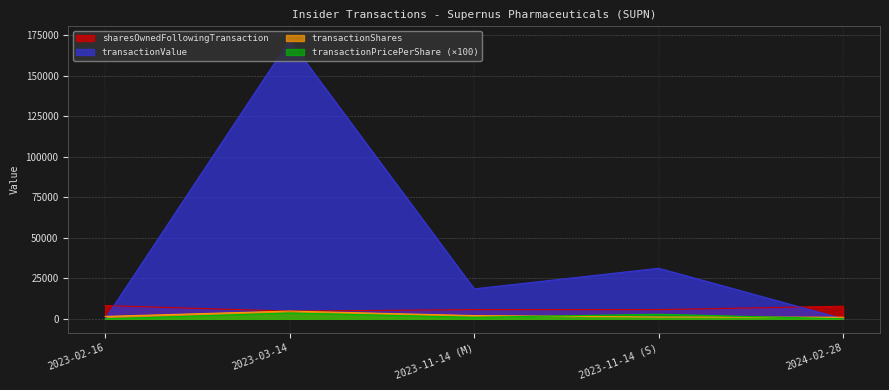

True or false: transactionShares has more than 2 points higher than both neighbors.

False